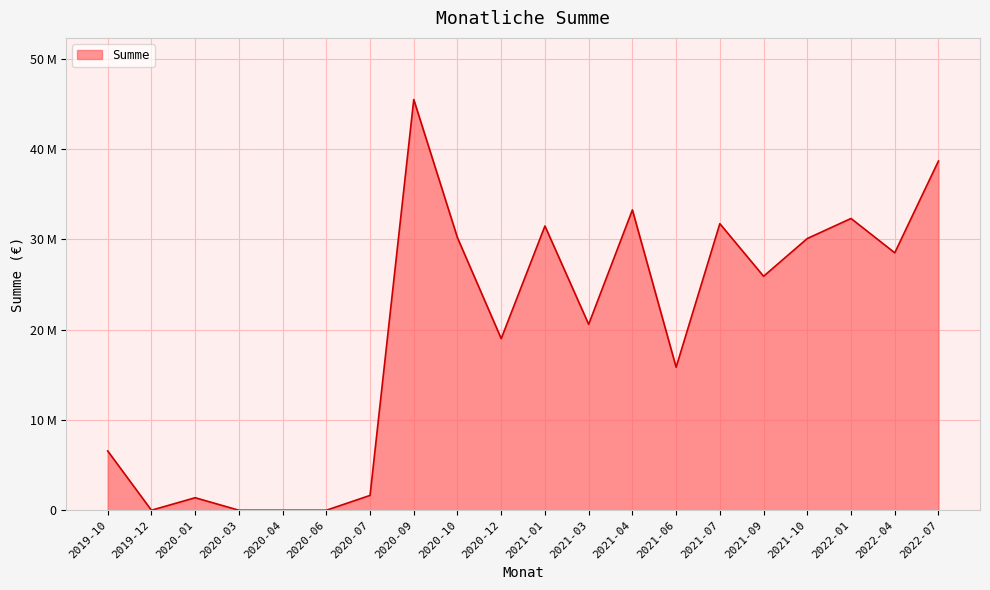

At which category does the data reach its first local peak?

2020-01